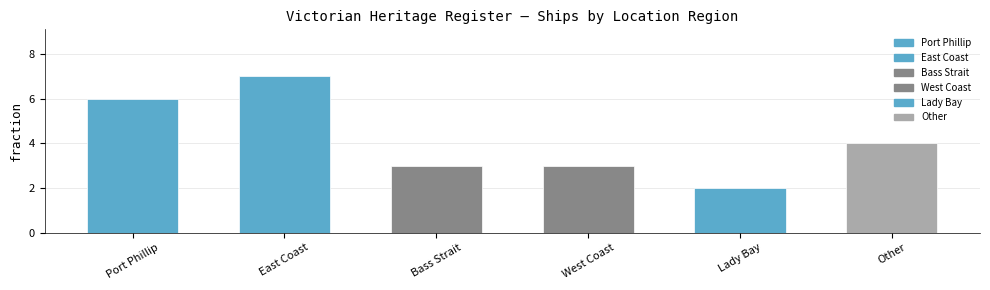

What is the label of the 4th bar from the left?

West Coast